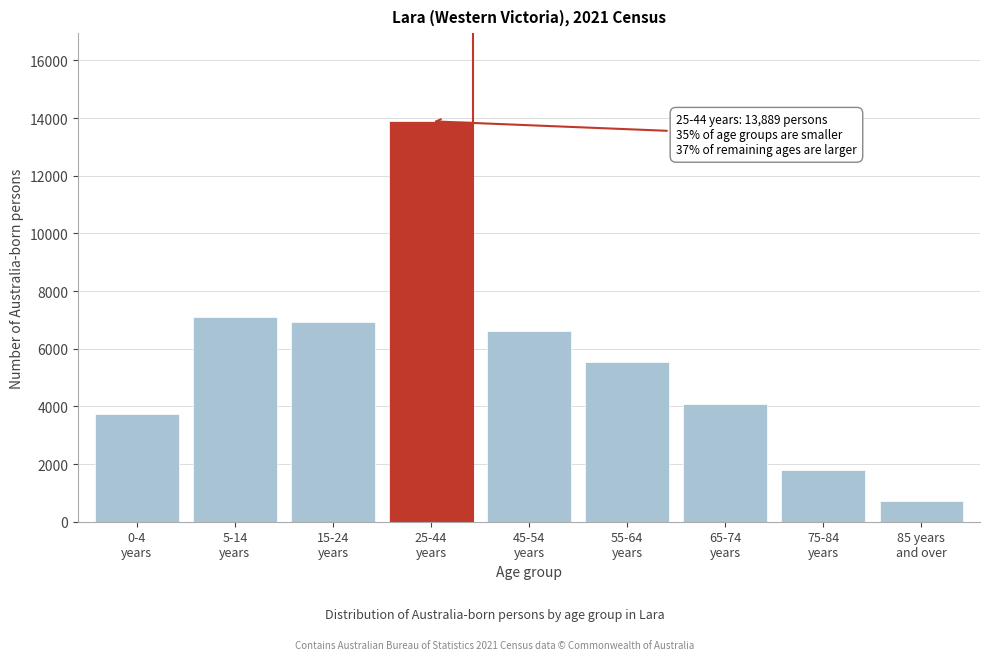

Reading left to right, list all the values displayed in this chart.

3732	7094	6919	13889	6616	5557	4066	1800	726